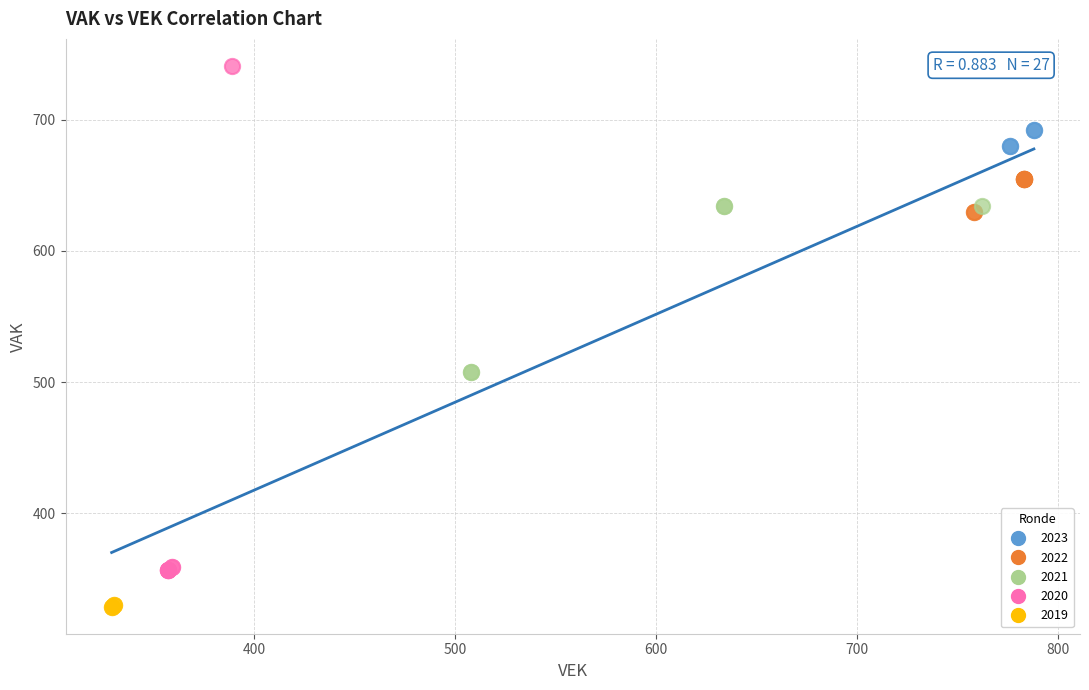

Which series reaches the maximum Y coordinate?

2020